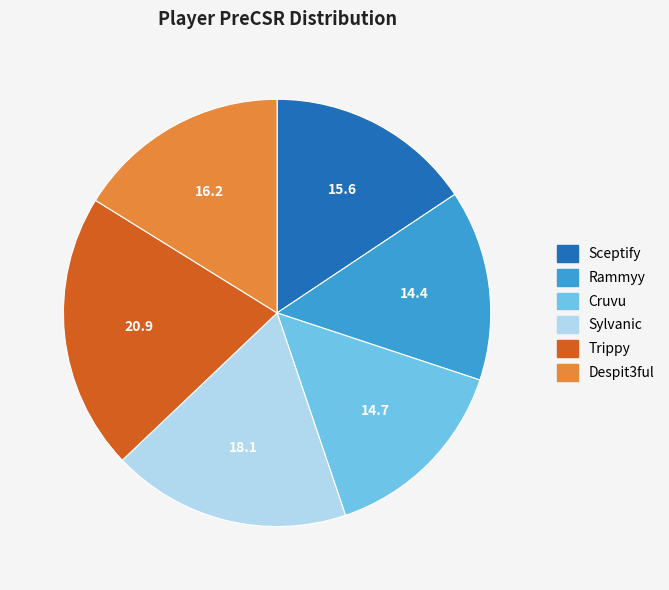

Which category has the biggest portion of the pie?

Trippy